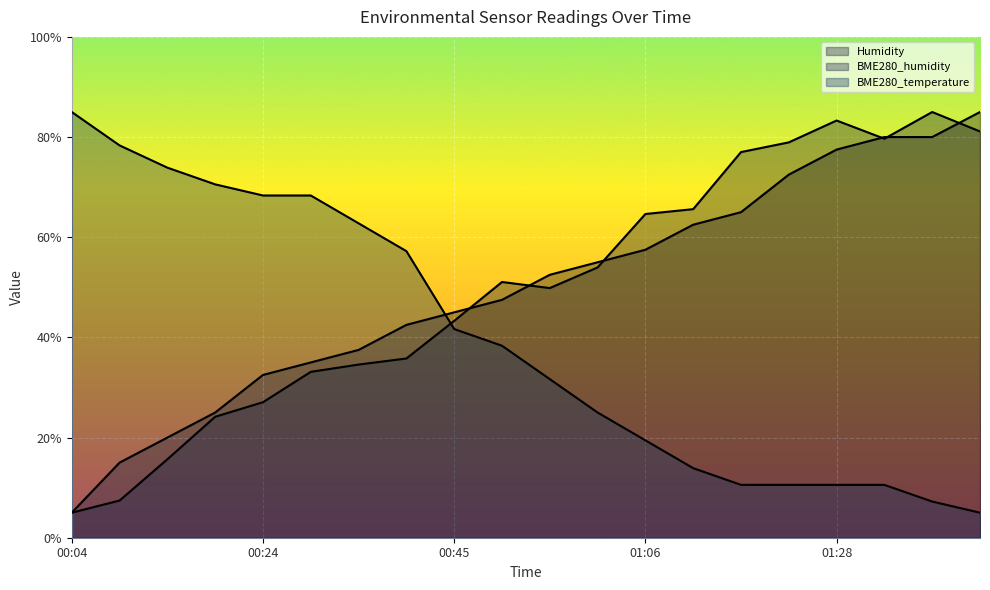

At which label is Humidity closest to 45?

00:45